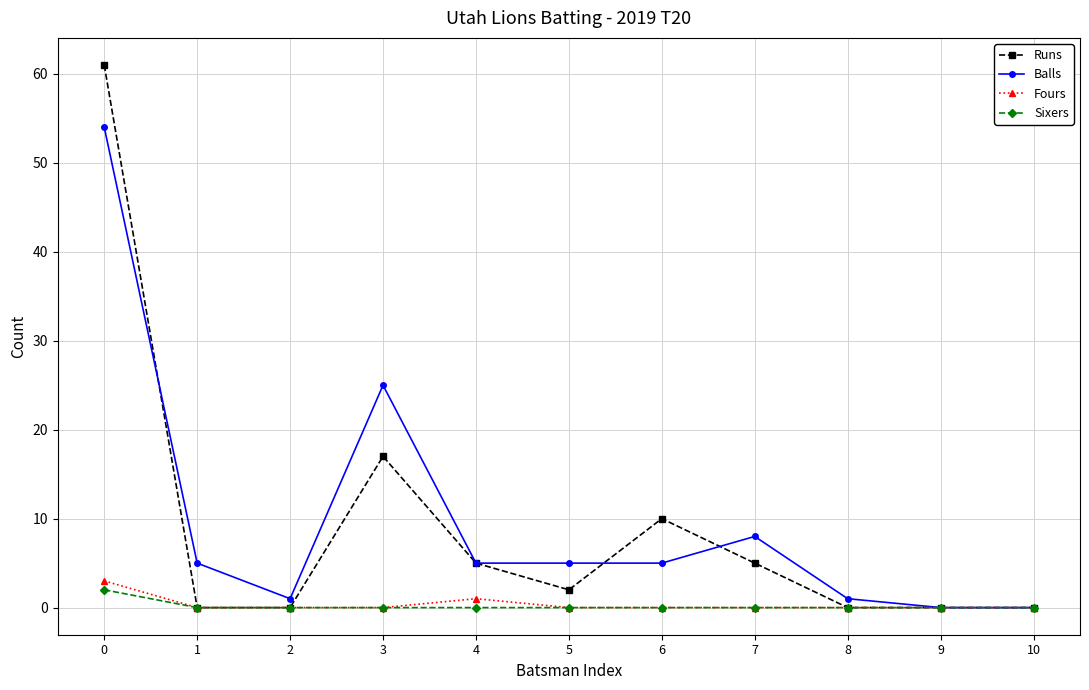

Which series has the largest range (max minus min)?

Runs